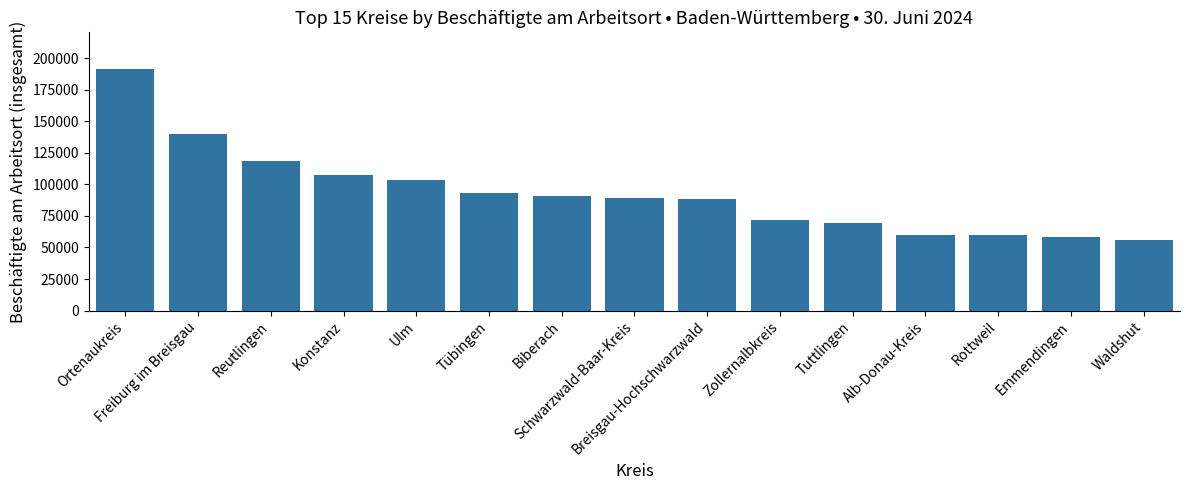

What is the value of the 4th bar from the left?

107531